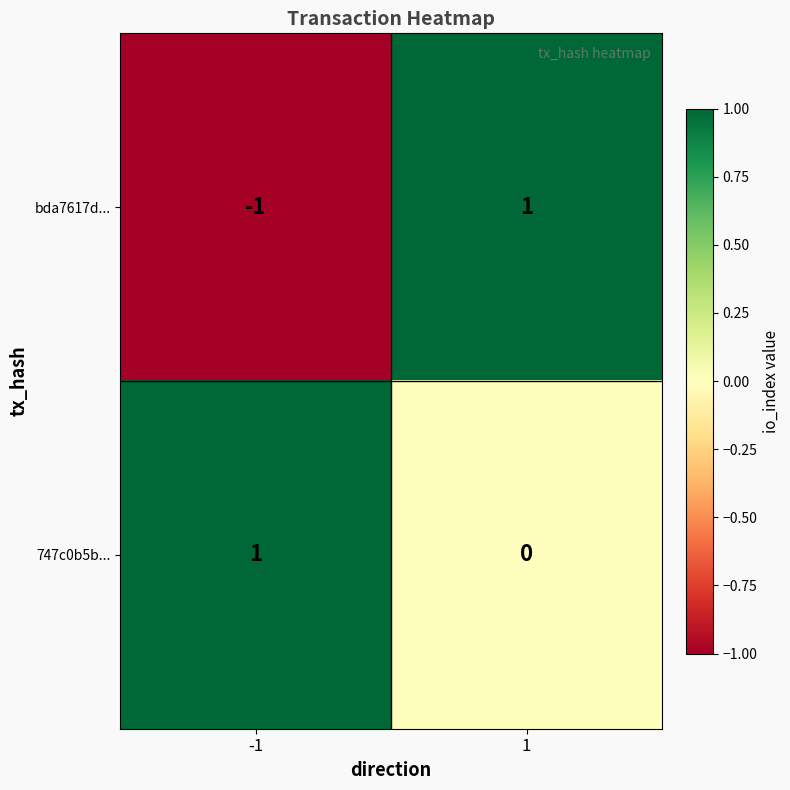

Which series changed the most between -1 and 1?

bda7617d...